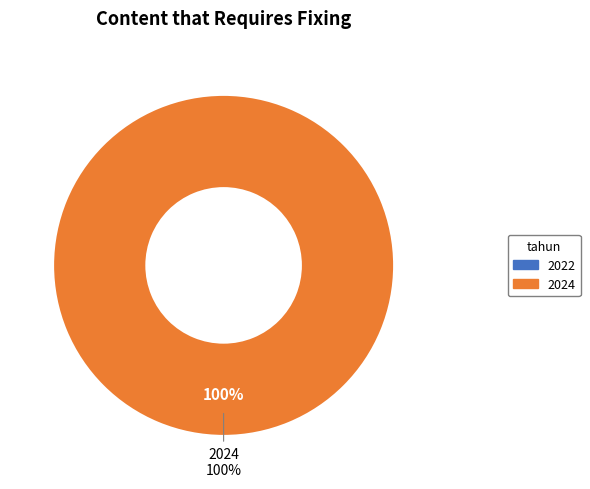

To the nearest percent, what percentage of the pie is 2024?

100%